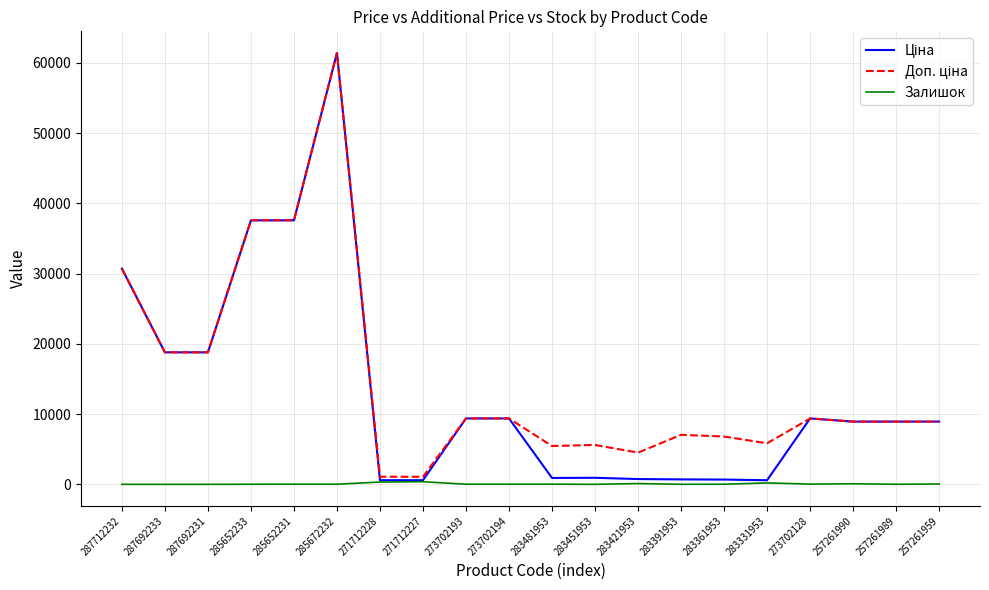

Which category has the highest value across all series?

285672232